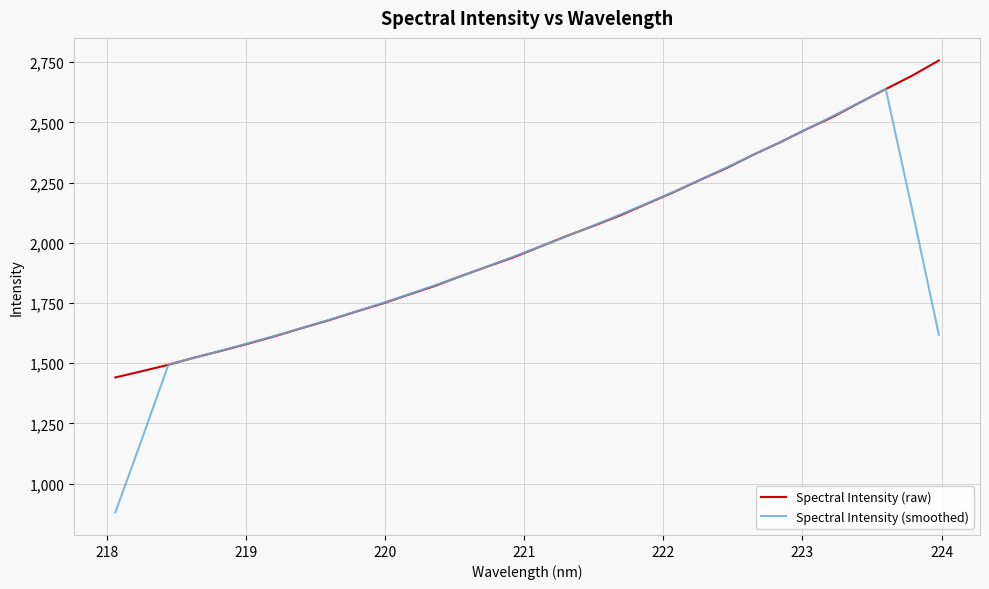

Which series has the largest range (max minus min)?

Spectral Intensity (smoothed)